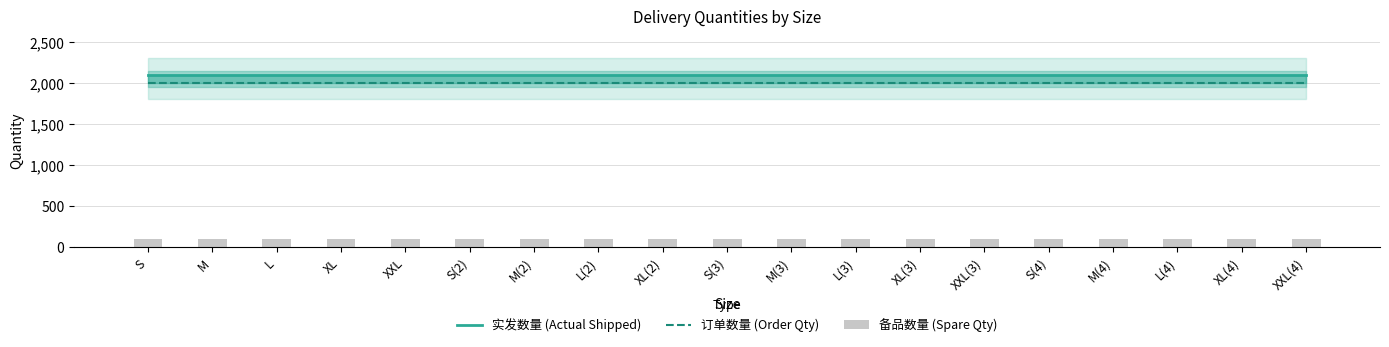

Read the 实发数量 (Actual Shipped) value at XXL.

2100